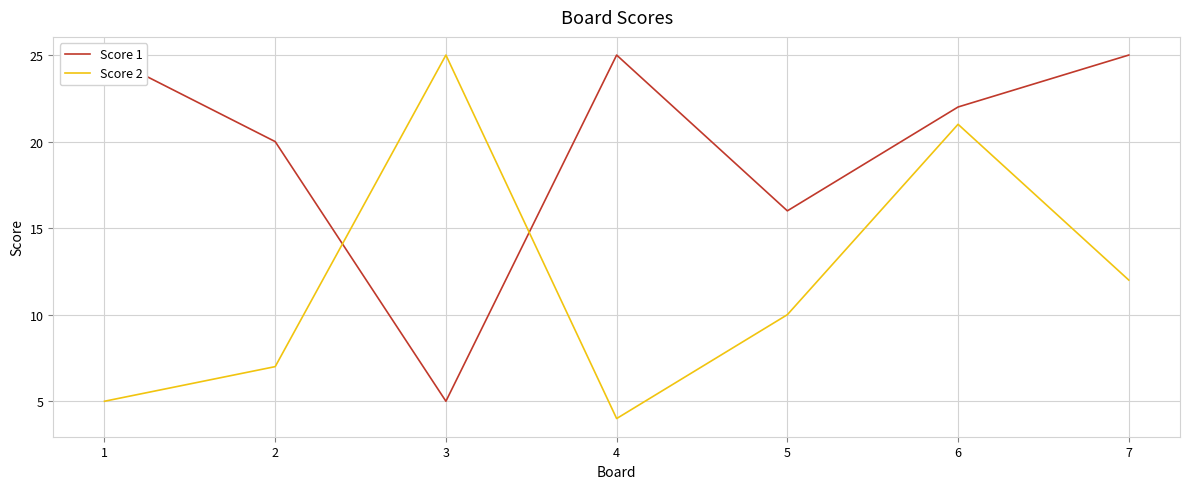

Reading left to right, extract all data points from this chart.

Score 1: 1=25	2=20	3=5	4=25	5=16	6=22	7=25
Score 2: 1=5	2=7	3=25	4=4	5=10	6=21	7=12